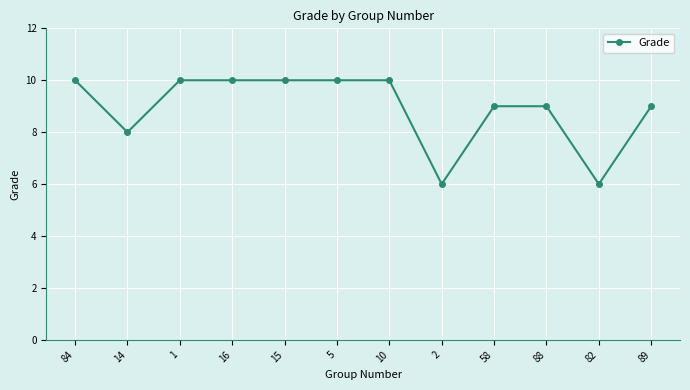

What is the maximum value shown in the chart?

10